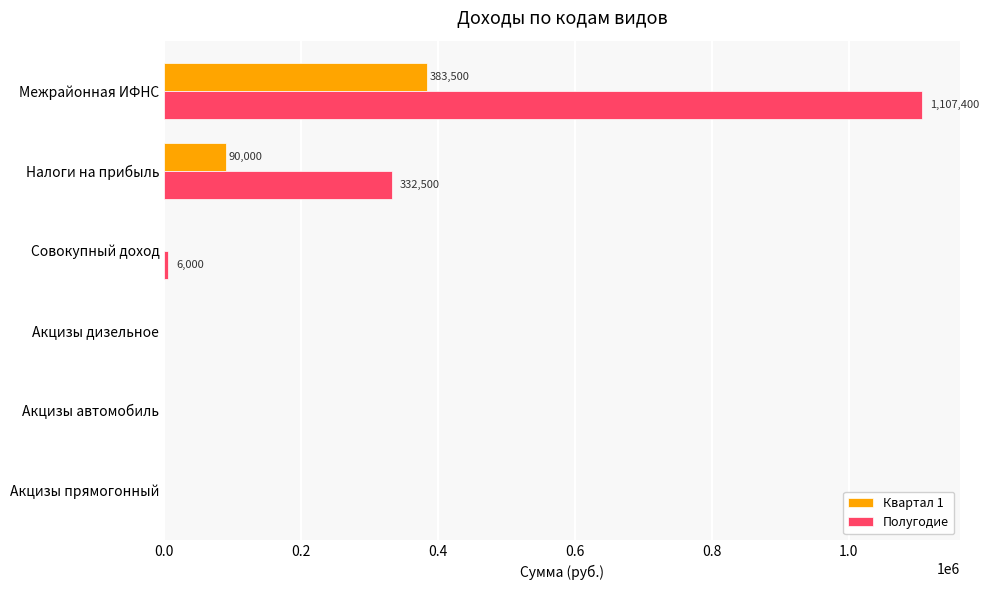

The value of Квартал 1 at Межрайонная ИФНС is 222536. True or false?

False